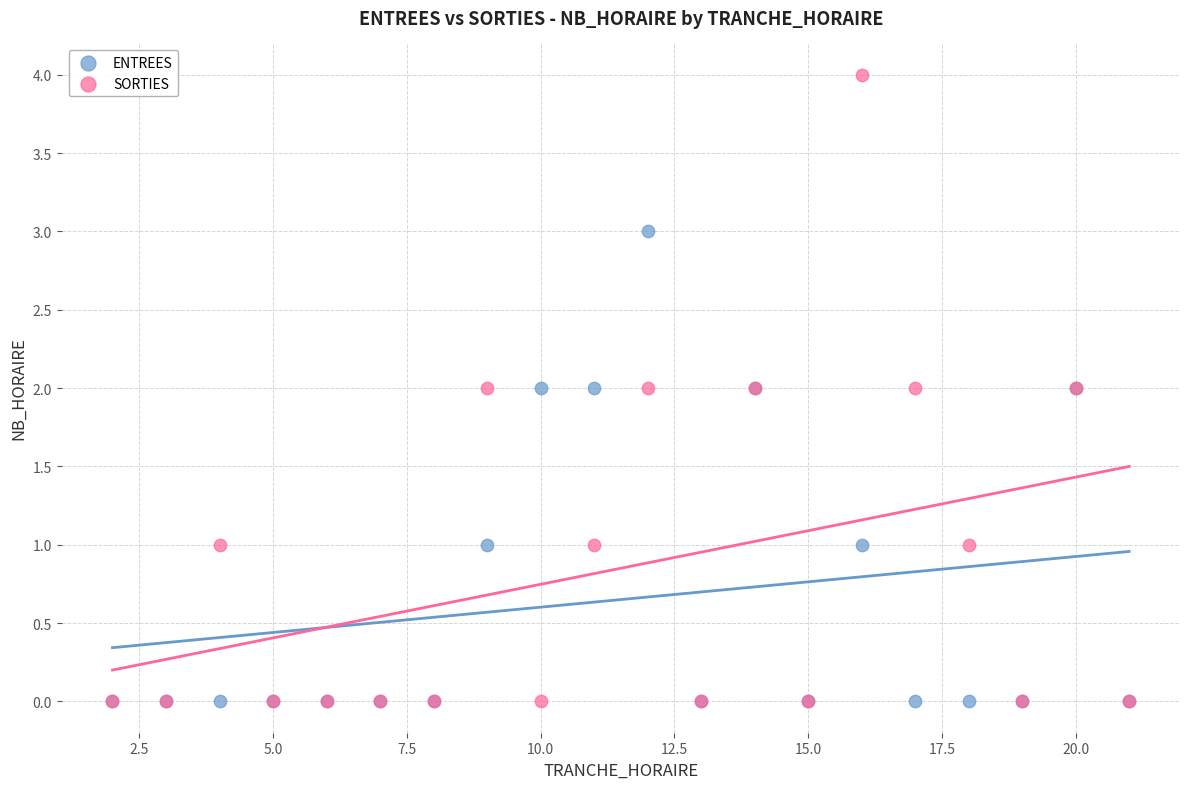

Which series has the widest spread of Y values?

SORTIES